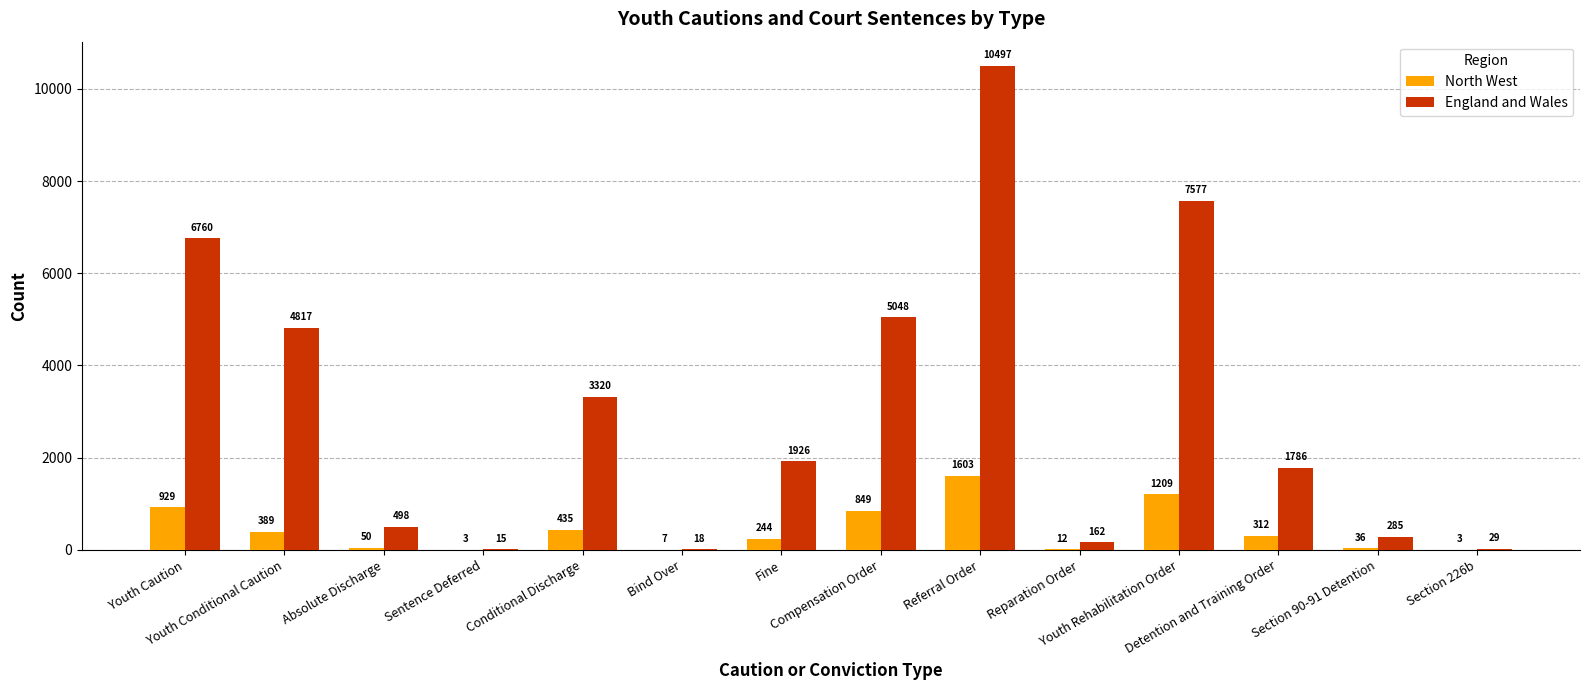

Reading right to left, transcribe all the data shown in this chart.

North West: Section 226b=3	Section 90-91 Detention=36	Detention and Training Order=312	Youth Rehabilitation Order=1209	Reparation Order=12	Referral Order=1603	Compensation Order=849	Fine=244	Bind Over=7	Conditional Discharge=435	Sentence Deferred=3	Absolute Discharge=50	Youth Conditional Caution=389	Youth Caution=929
England and Wales: Section 226b=29	Section 90-91 Detention=285	Detention and Training Order=1786	Youth Rehabilitation Order=7577	Reparation Order=162	Referral Order=10497	Compensation Order=5048	Fine=1926	Bind Over=18	Conditional Discharge=3320	Sentence Deferred=15	Absolute Discharge=498	Youth Conditional Caution=4817	Youth Caution=6760